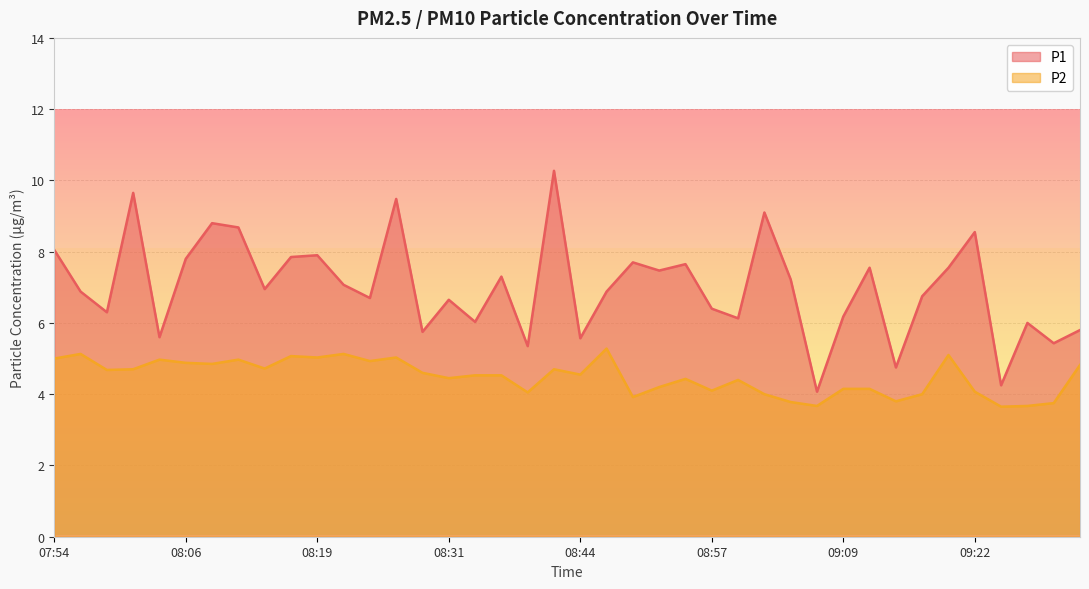

Which series has the largest total across all categories?

P1